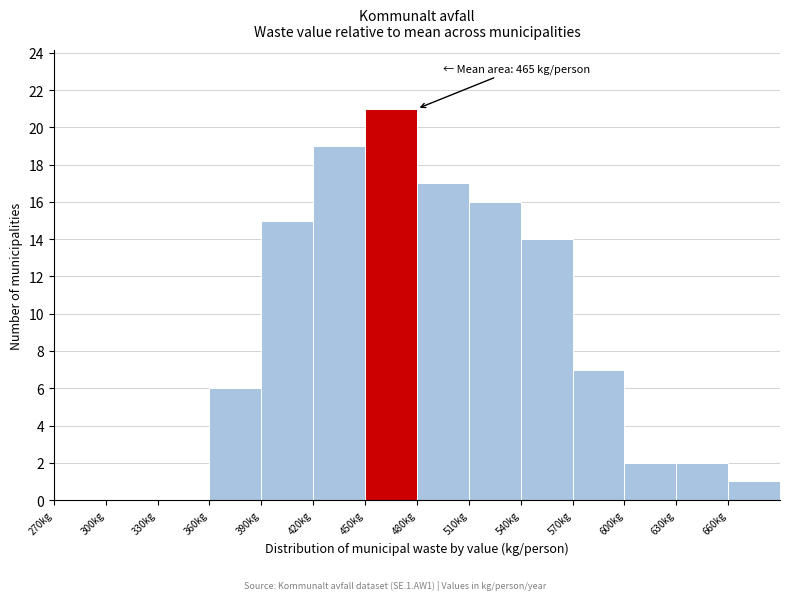

Over which range of the x-axis is the bar tallest?

450 to 480